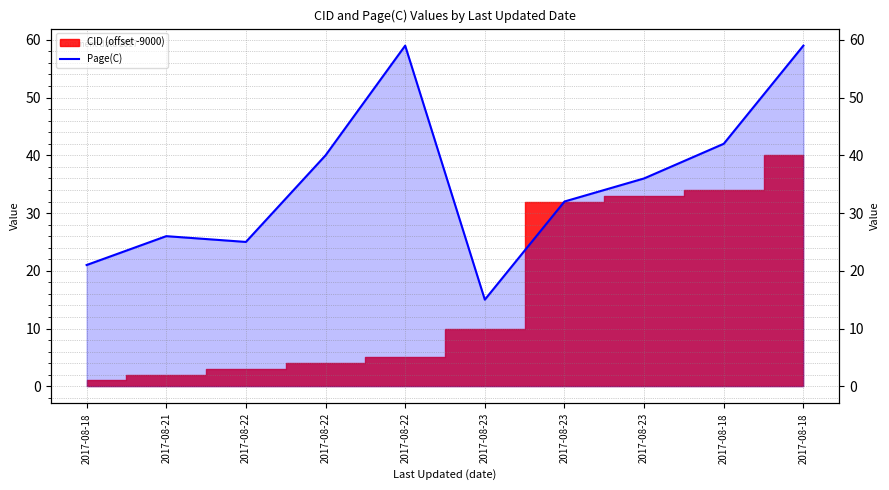

Between 2017-08-18 and 2017-08-18, which is larger?

2017-08-18